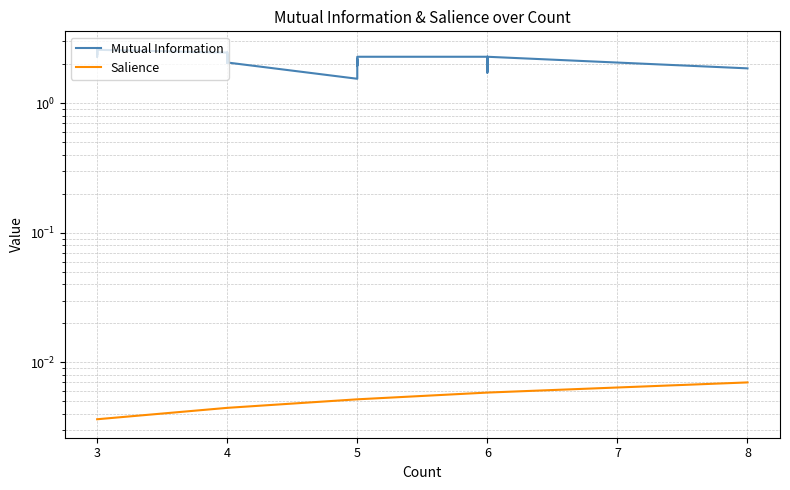

Does the chart have visible grid lines?

Yes